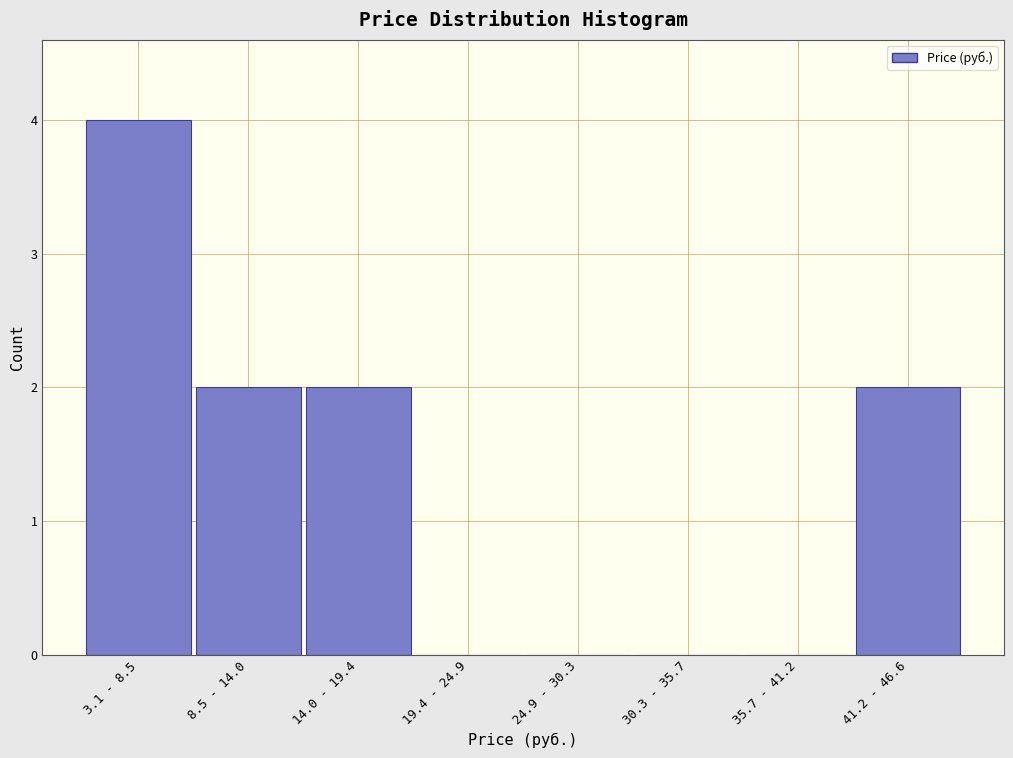

Reading left to right, list all the values displayed in this chart.

3.1 - 8.5=4	8.5 - 14.0=2	14.0 - 19.4=2	19.4 - 24.9=0	24.9 - 30.3=0	30.3 - 35.7=0	35.7 - 41.2=0	41.2 - 46.6=2